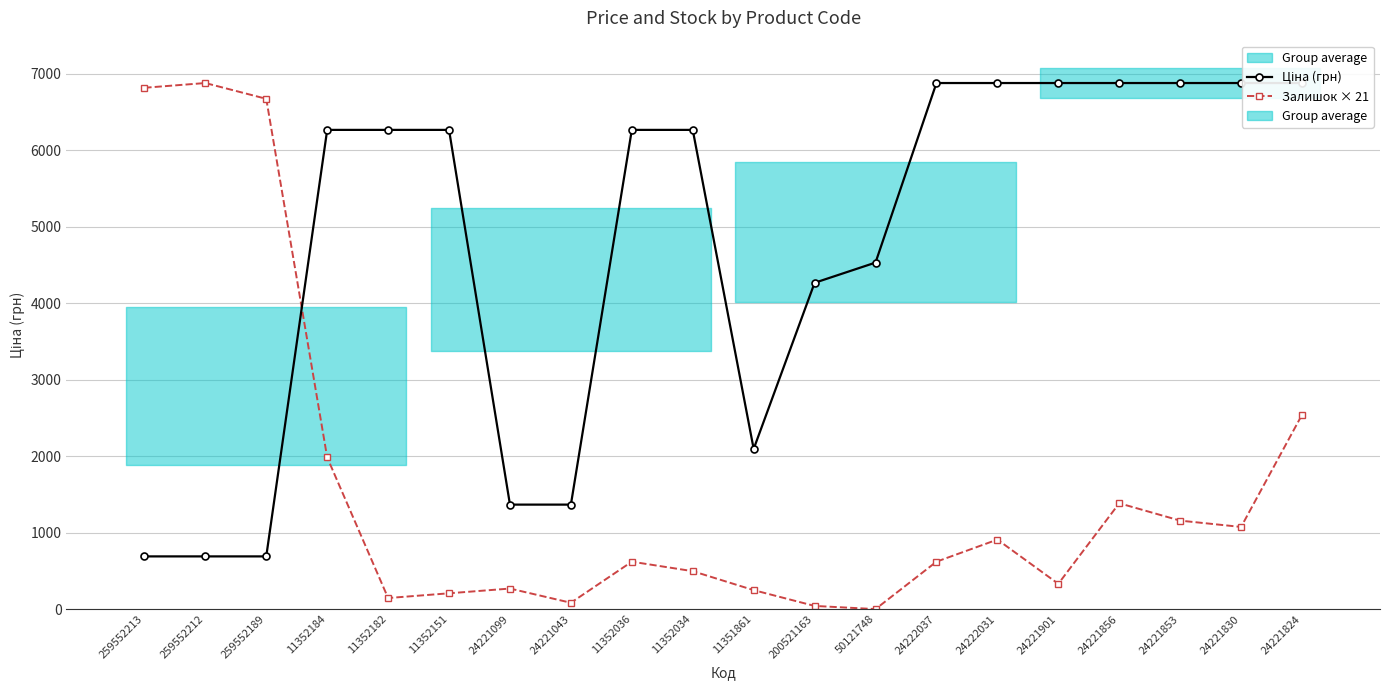

What are all the series names shown in the legend?

Ціна (грн), Залишок × 21